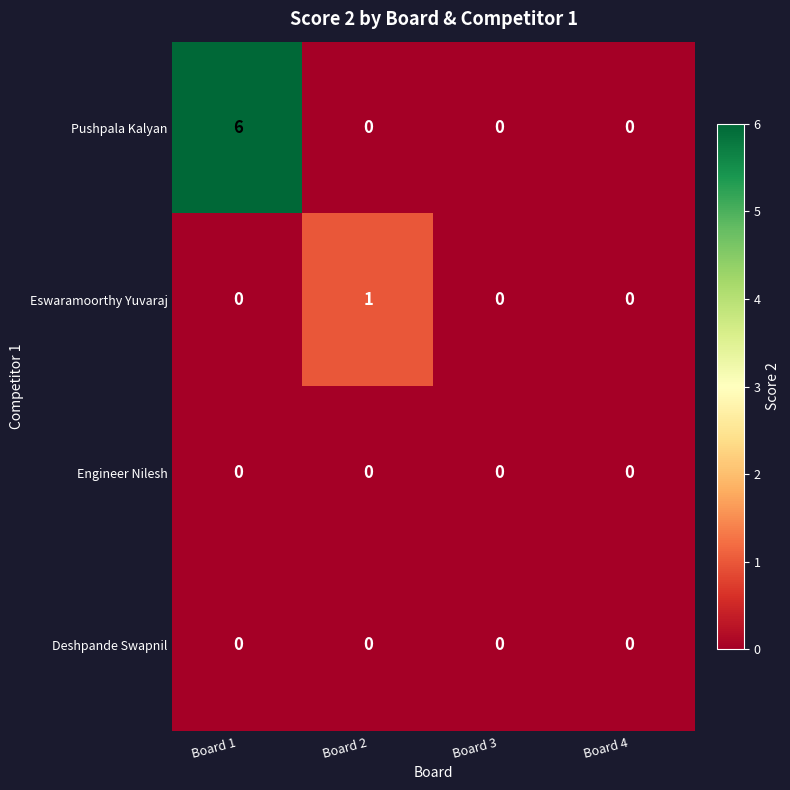

Which series has the widest spread of values?

Pushpala Kalyan